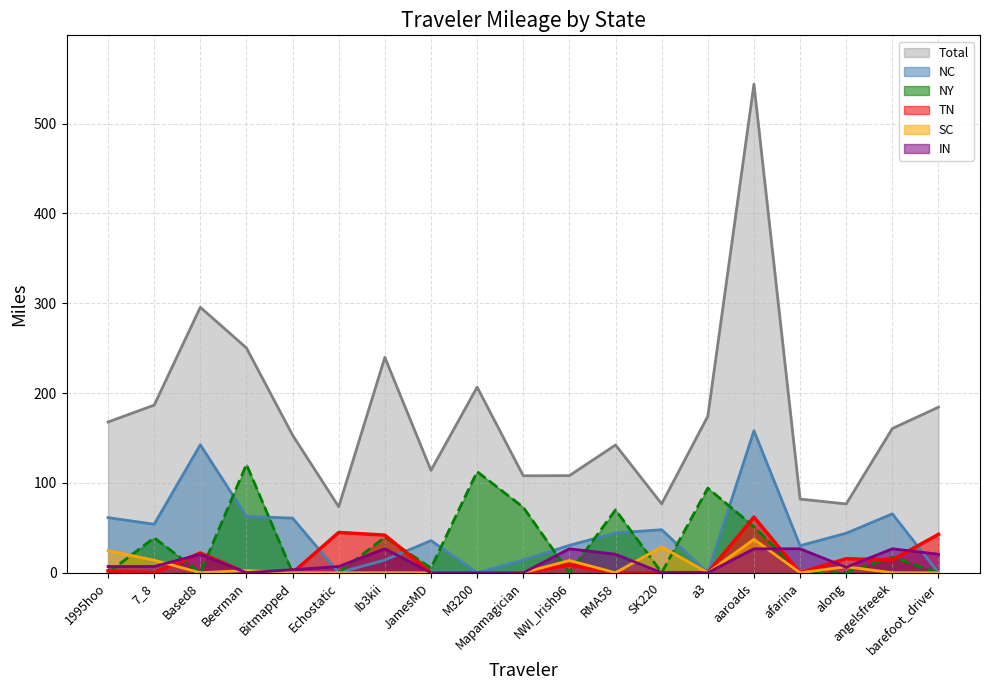

What is the label of the 13th point from the right?

Ib3kii